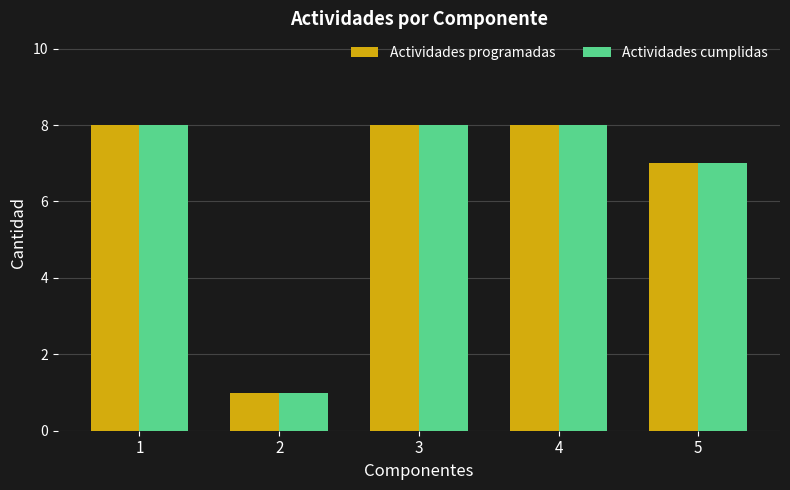

Is it true that Actividades programadas equals 5 at 3?

False